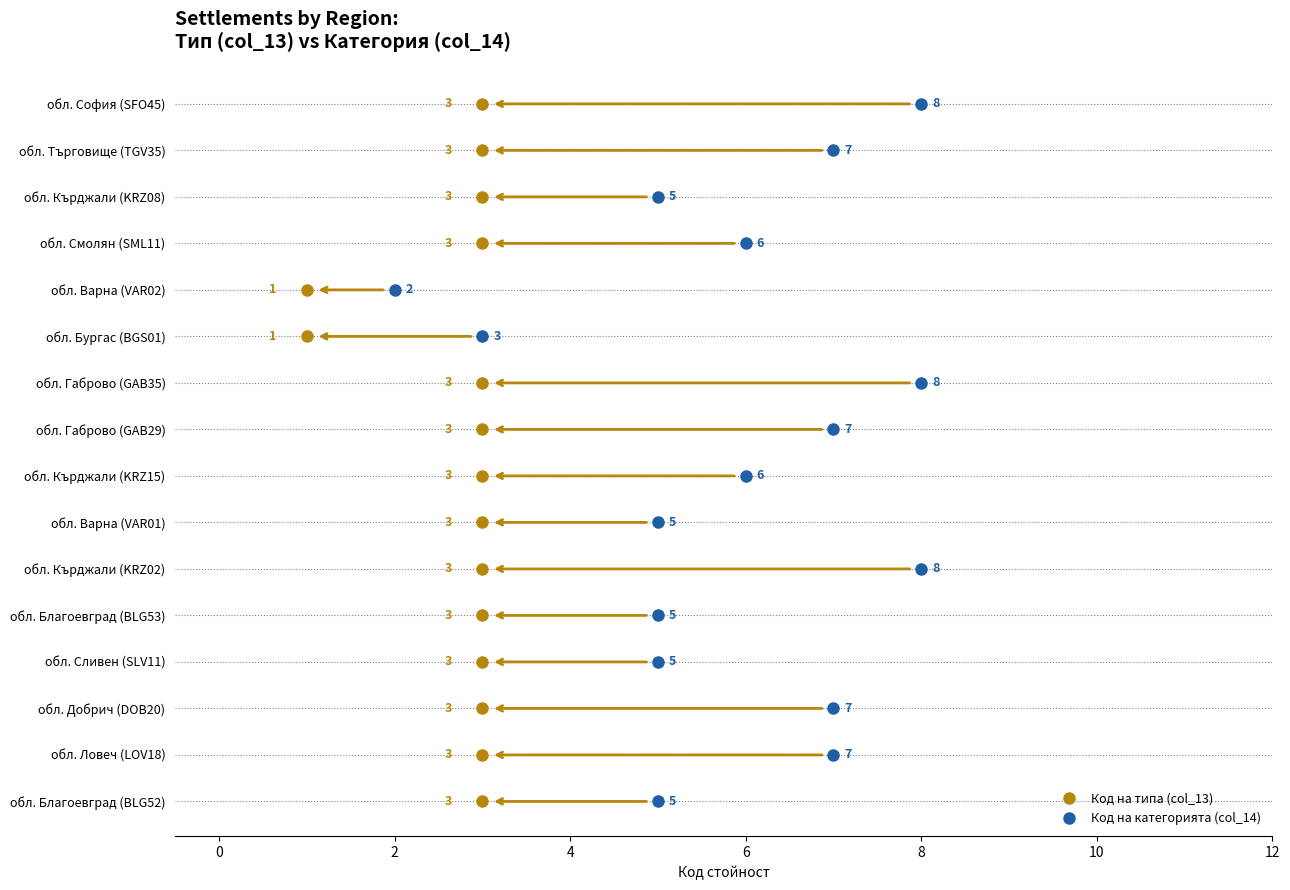

At which category does the chart reach its minimum across all series?

обл. Бургас (BGS01)